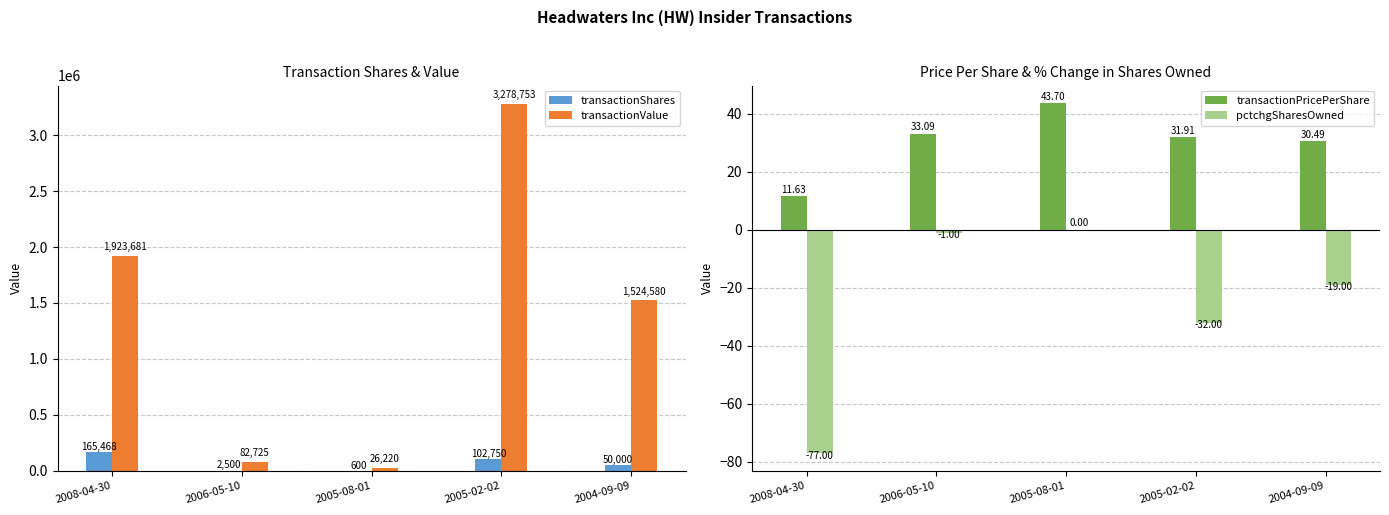

List the labels in order of transactionPricePerShare value, smallest first.

2008-04-30, 2004-09-09, 2005-02-02, 2006-05-10, 2005-08-01